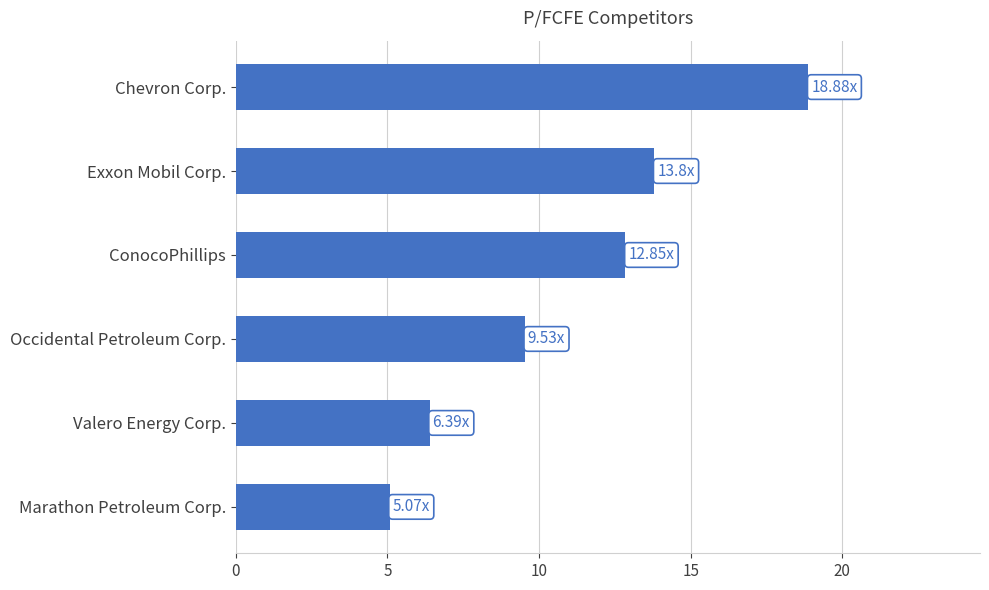

Does the chart contain any negative values?

No